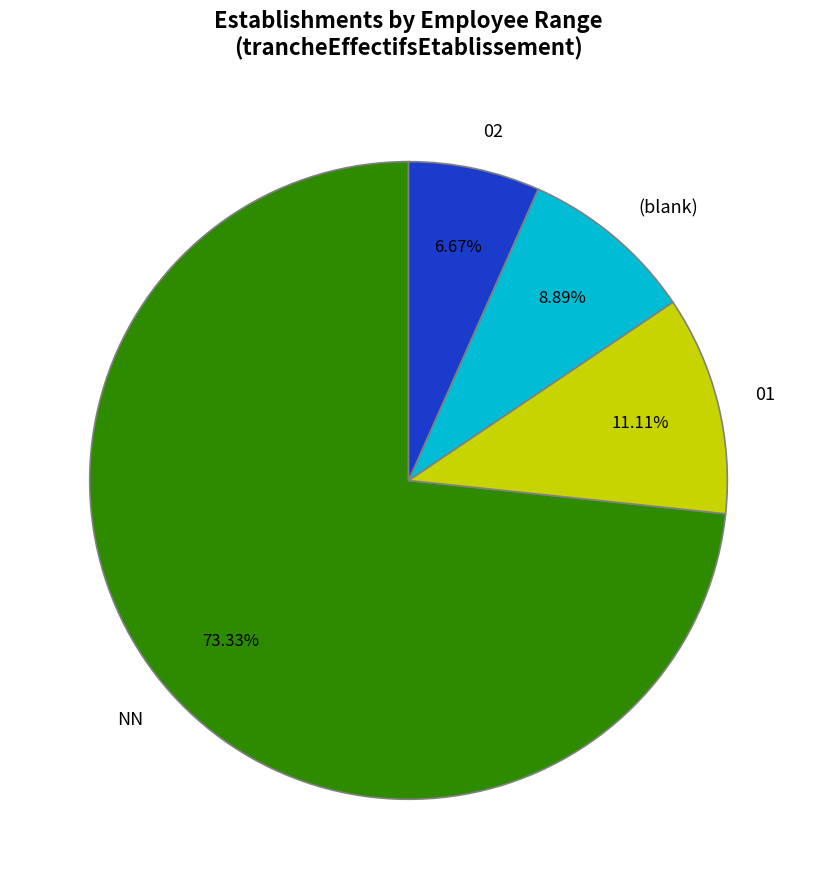

Combined, do 02 and 01 account for over 50%?

No